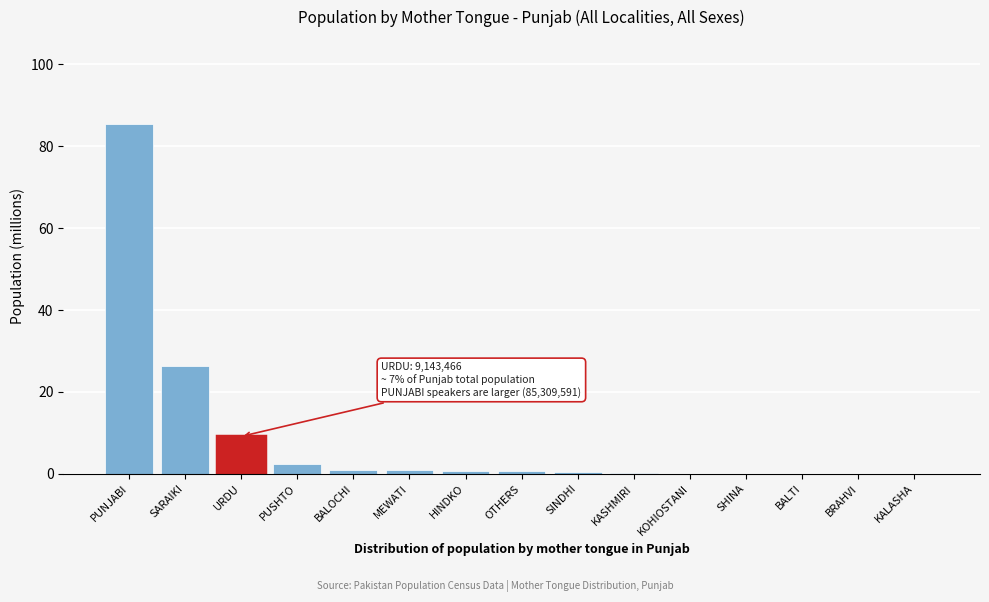

The value at SARAIKI is 26.3. True or false?

True